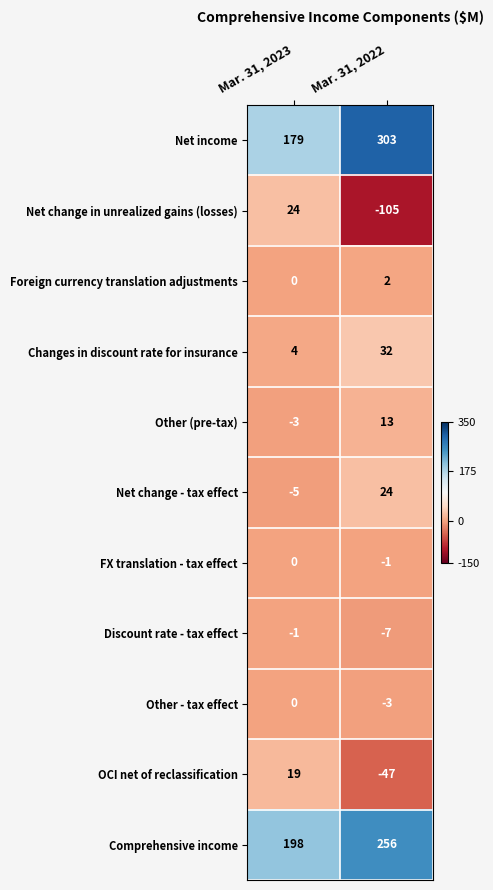

Rank the categories by FX translation - tax effect value from lowest to highest.

Mar. 31, 2022, Mar. 31, 2023